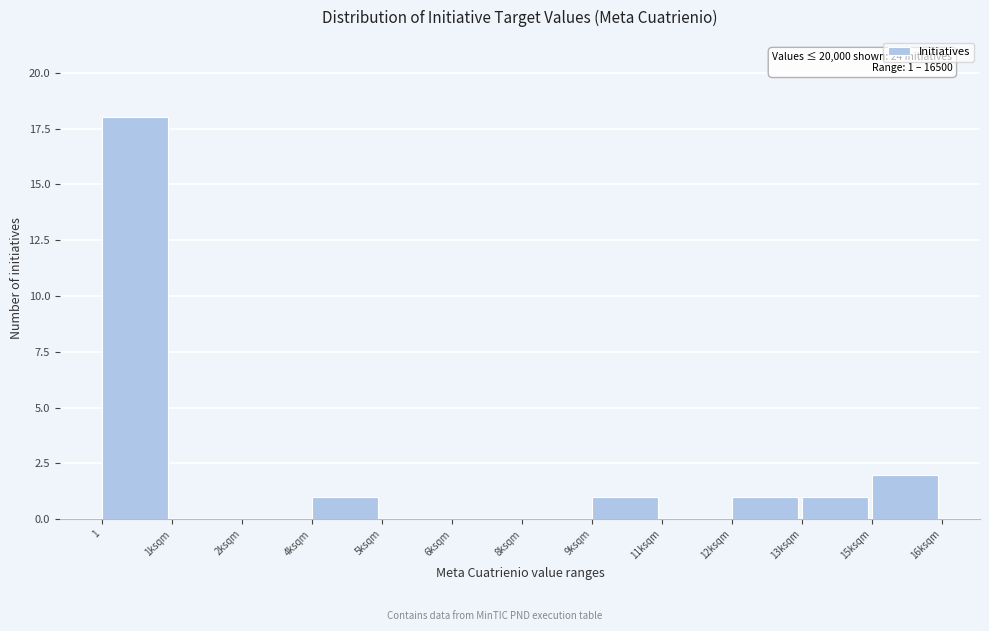

Reading left to right, list all the values displayed in this chart.

1=18	1ksqm=0	2ksqm=0	4ksqm=1	5ksqm=0	6ksqm=0	8ksqm=0	9ksqm=1	11ksqm=0	12ksqm=1	13ksqm=1	15ksqm=2